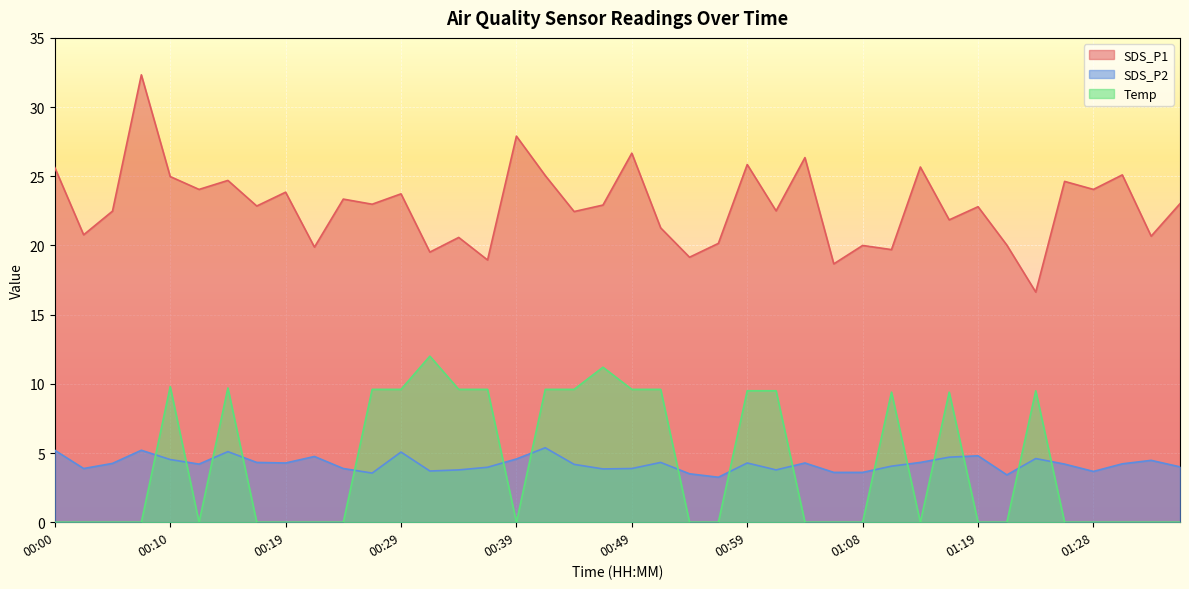

Where do Temp and SDS_P2 first cross each other?

00:07 and 00:10